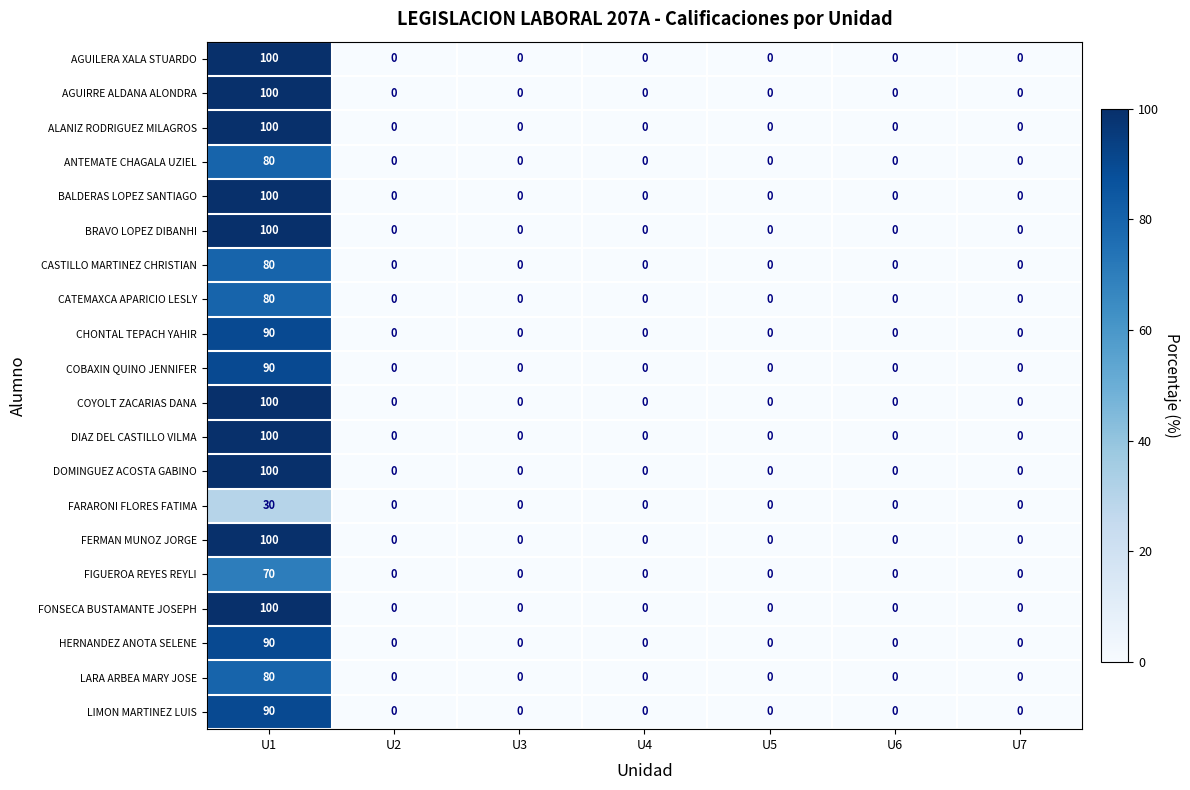

At which category is the sum across all series the highest?

U1